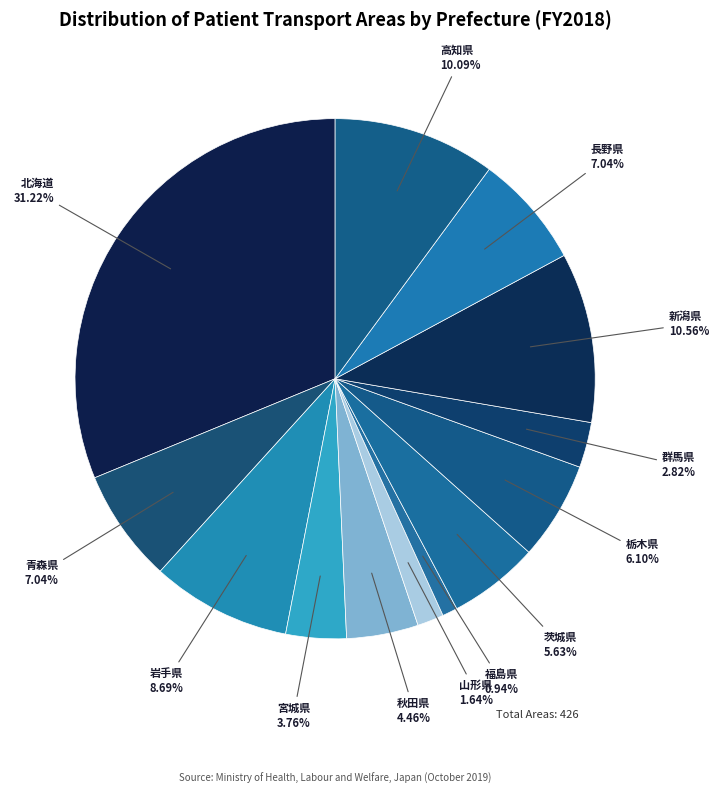

To the nearest percent, what portion does 福島県 represent?

1%